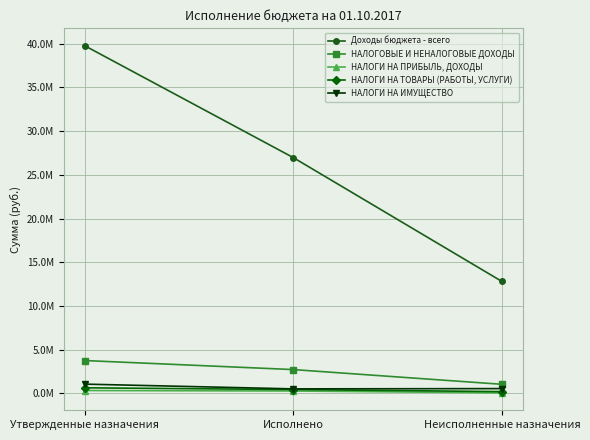

At how many categories does at least one series exceed 11059432?

3